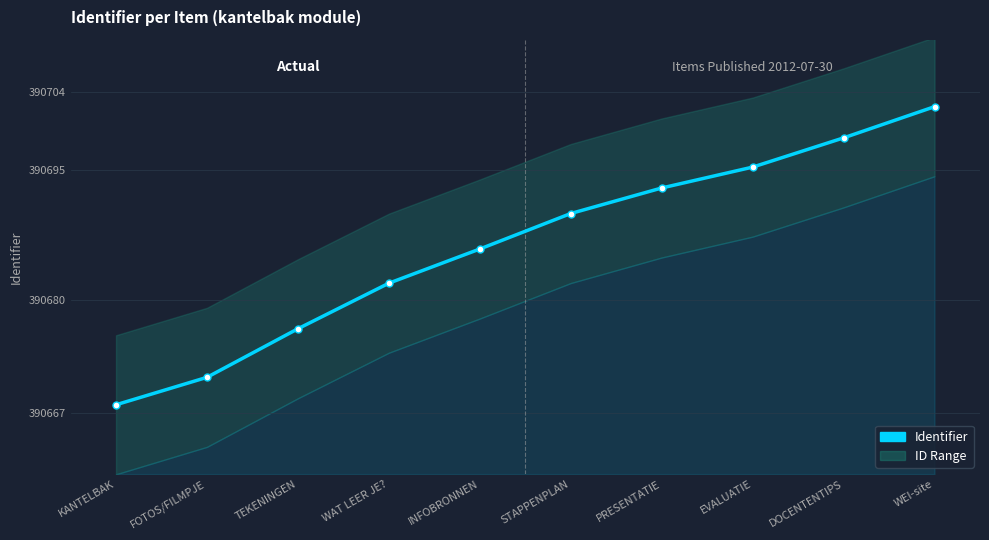

What is the difference between the values at FOTOS/FILMPJE and EVALUATIE?

24.2